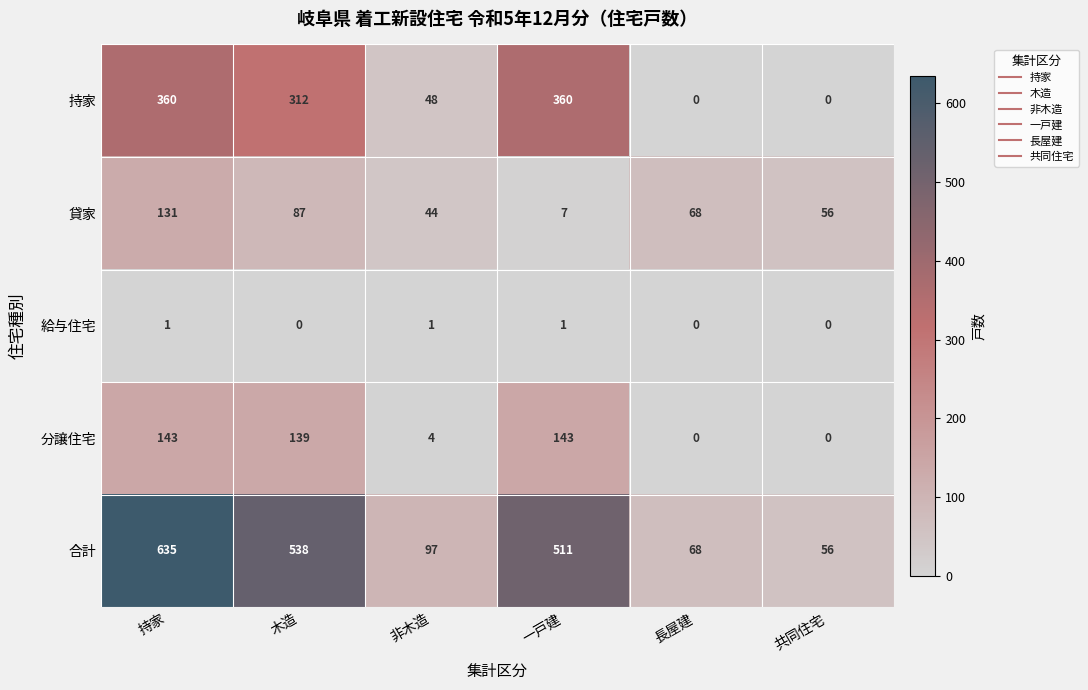

How many data points does each series have?

6